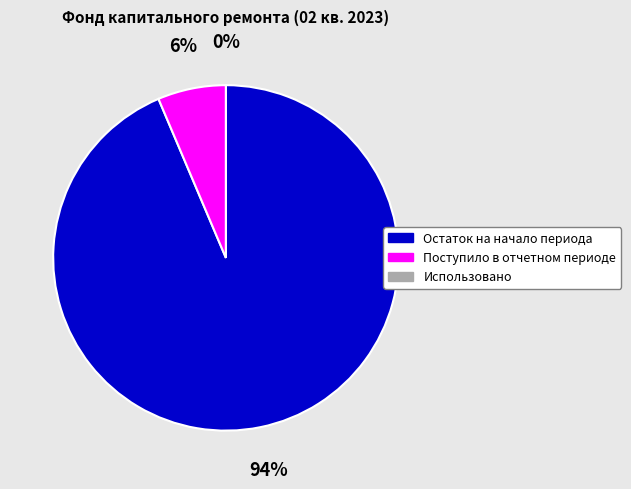

To the nearest percent, what is the average slice percentage?

33%